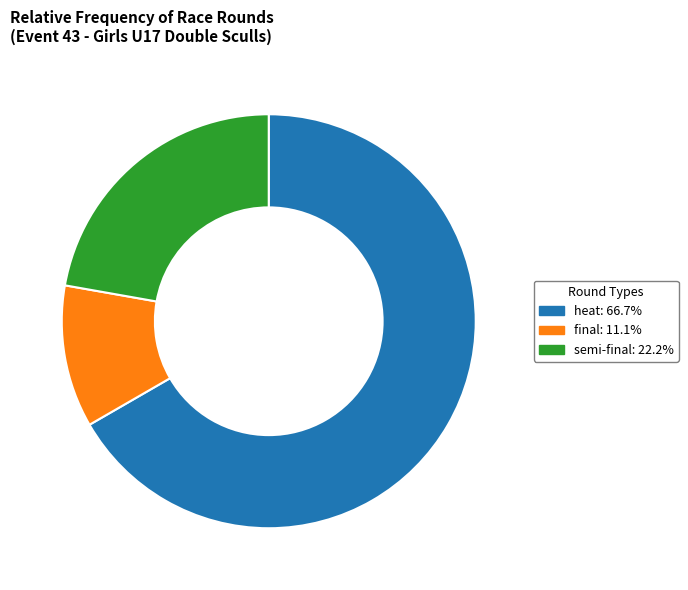

Rank the categories by value from highest to lowest.

heat, semi-final, final